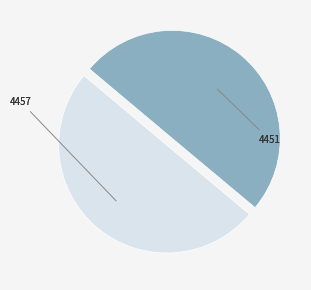

What is the ratio of the value at 4451 to the value at 4457?

1.0